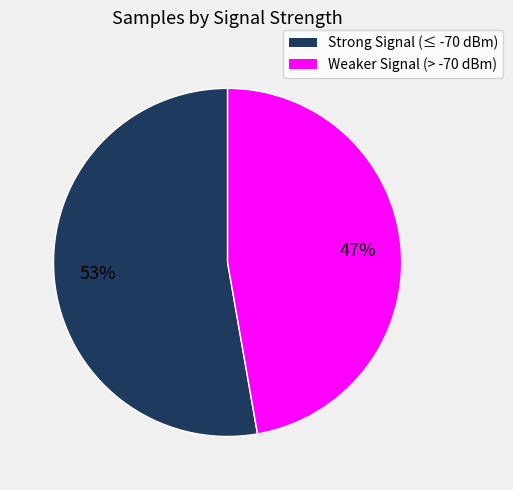

To the nearest percent, what is the average slice percentage?

50%